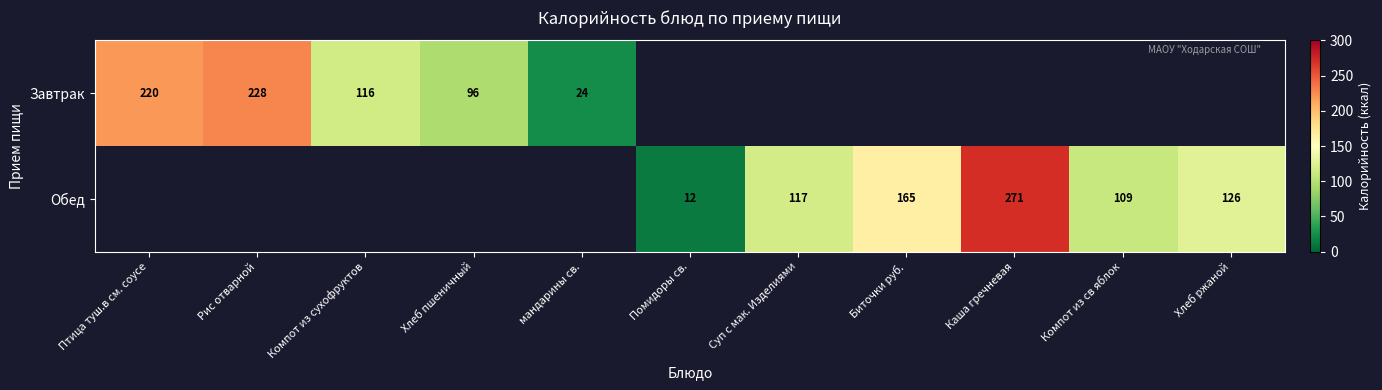

True or false: Завтрак has a value of 220 at Птица туш.в см. соусе.

True